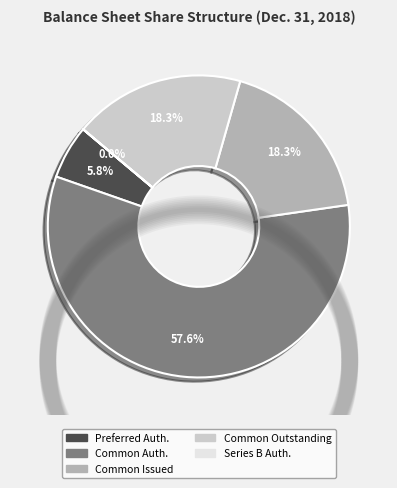

Which slice is the largest?

Common stock shares authorized